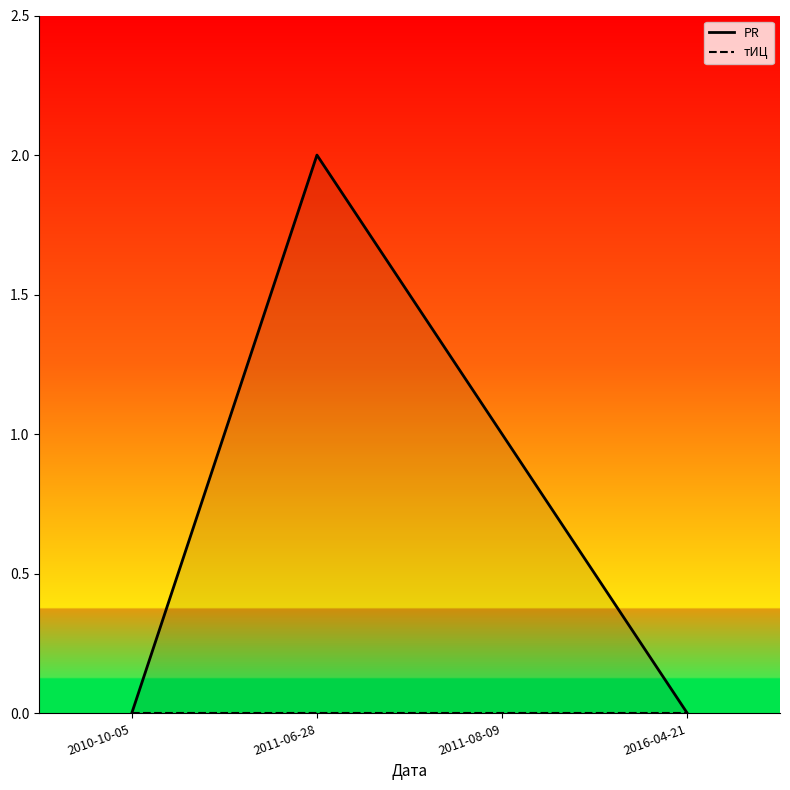

What position from the right is 2010-10-05?

4